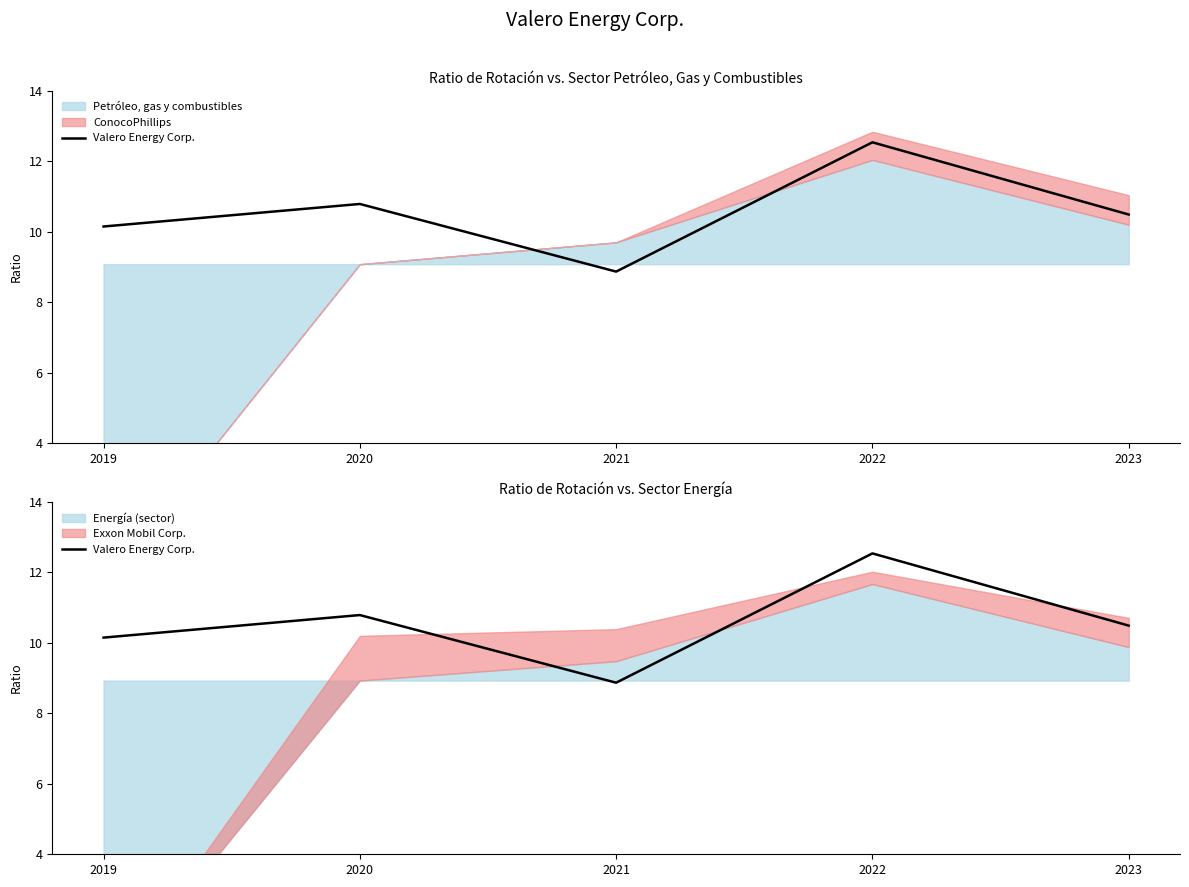

How many lines are shown in the chart?

1